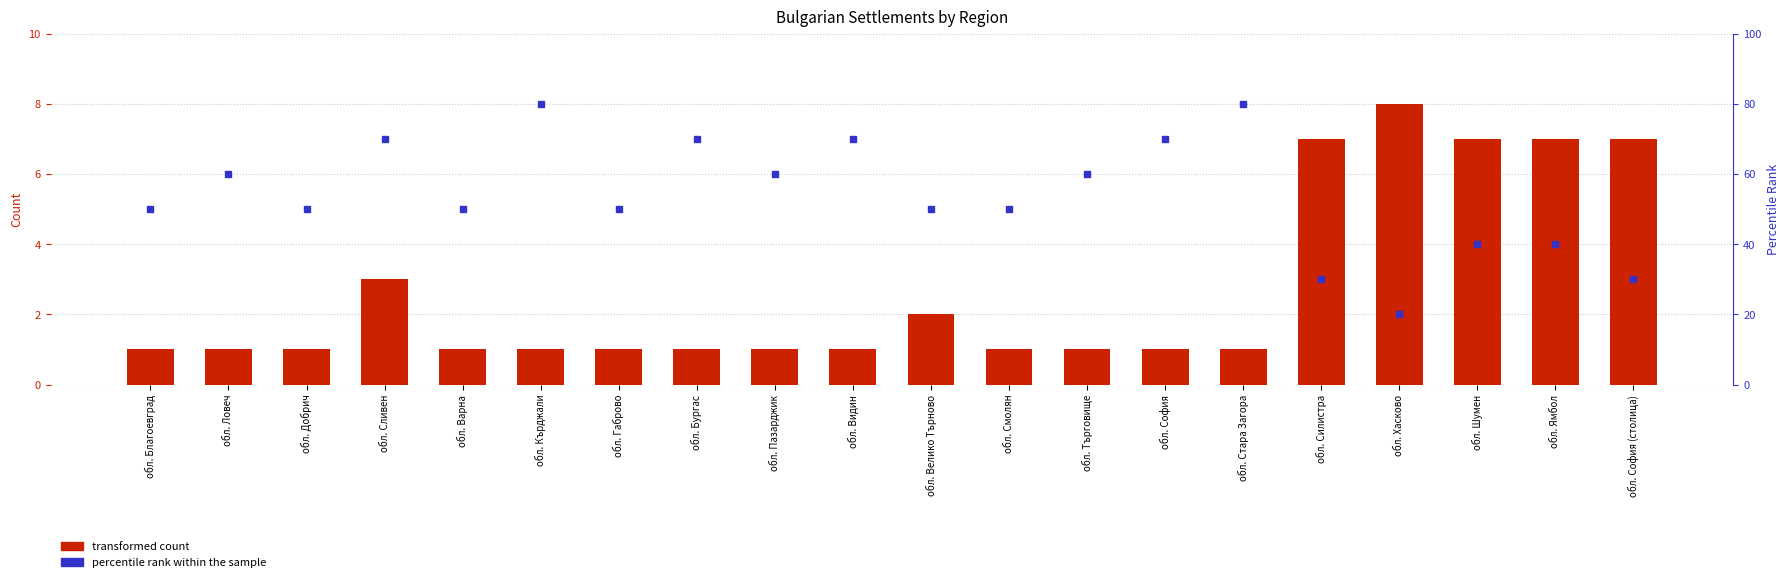

The value at обл. Видин is 1. True or false?

False